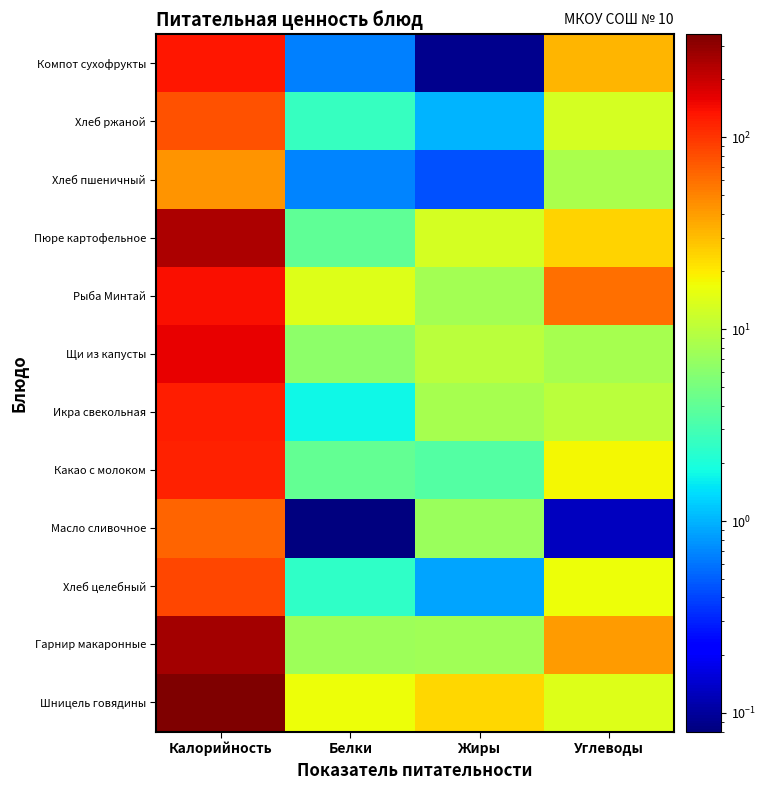

Which series changed the most between Белки and Жиры?

Пюре картофельное